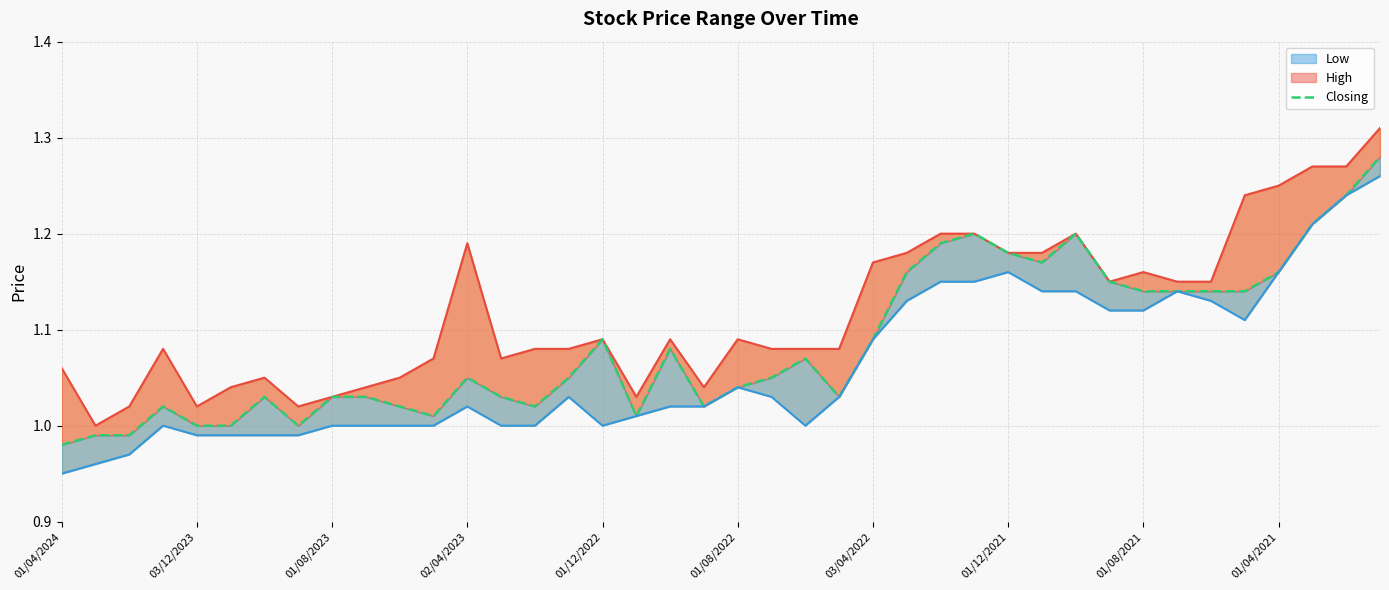

What position from the right is 27?

13